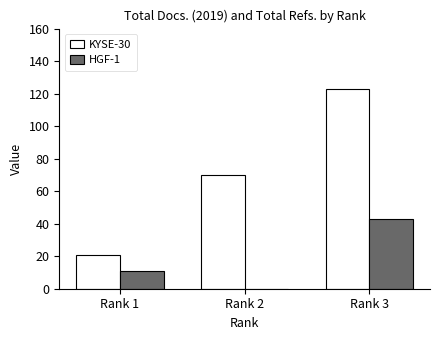

At which category is the sum across all series the highest?

Rank 3